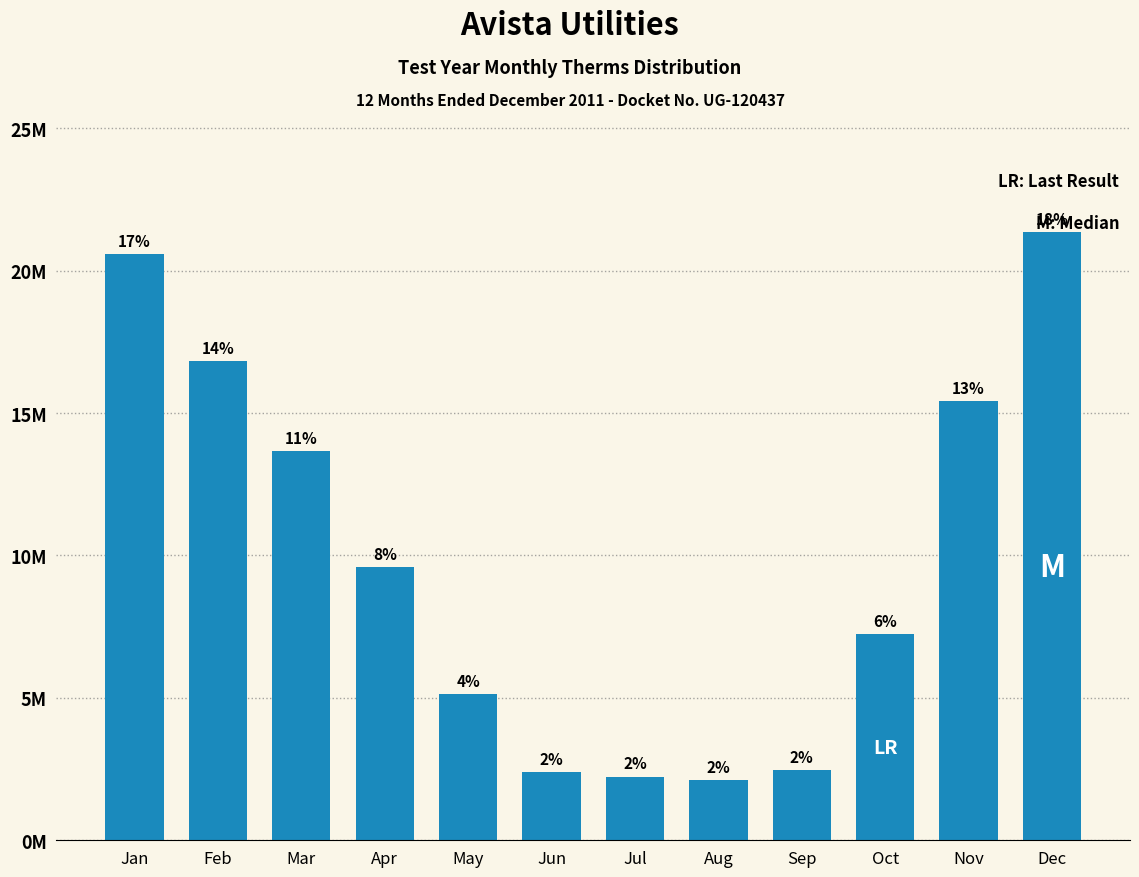

Does the chart contain any negative values?

No